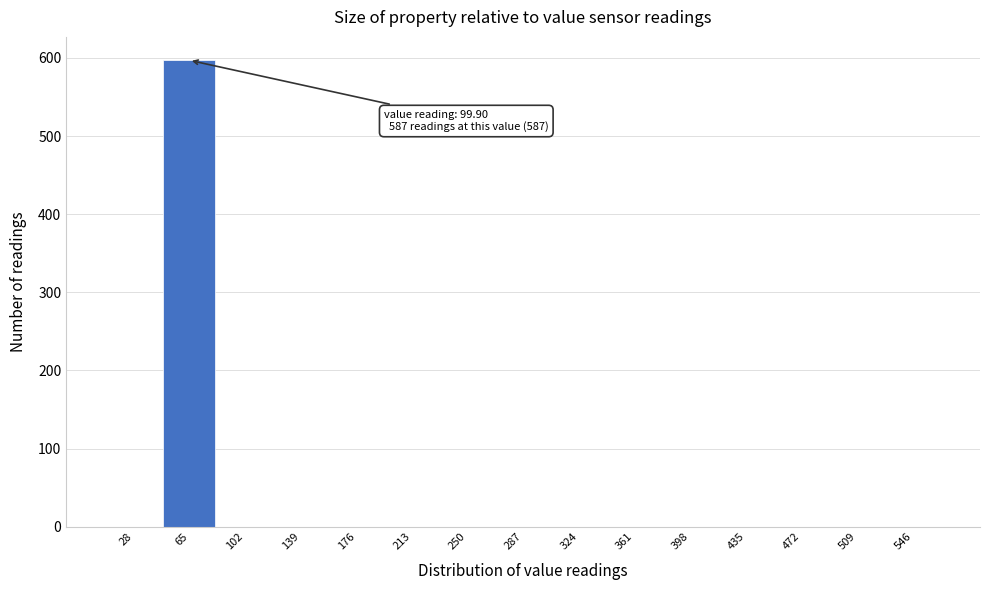

Reading right to left, extract all data points from this chart.

546=0	509=0	472=0	435=0	398=0	361=0	324=0	287=0	250=0	213=0	176=0	139=0	102=0	65=597	28=0